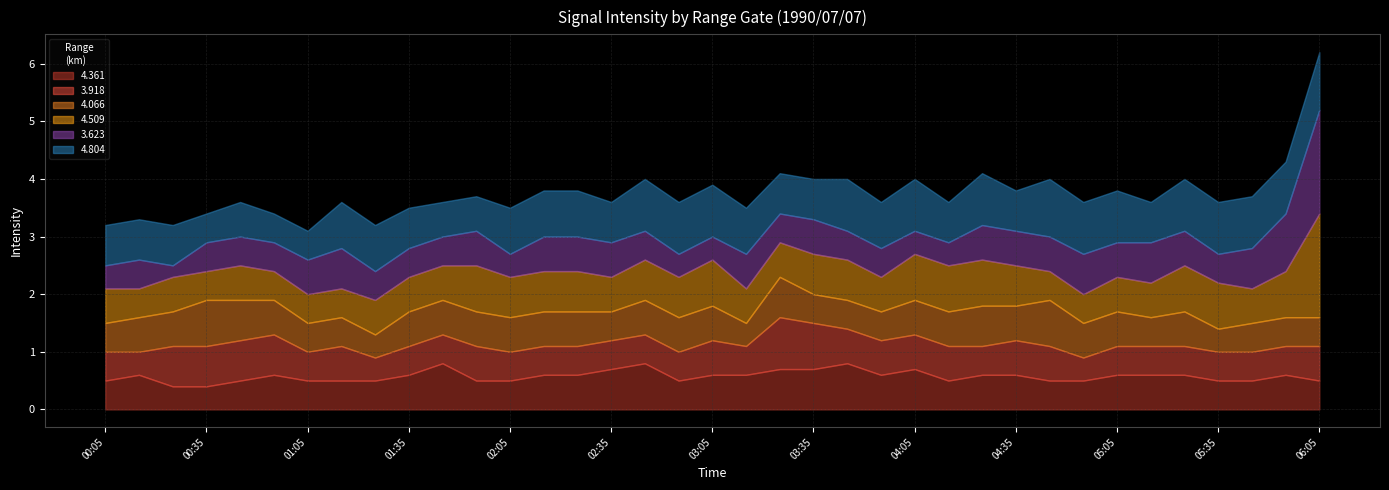

At which category does 3.918 reach its first local valley?

00:15